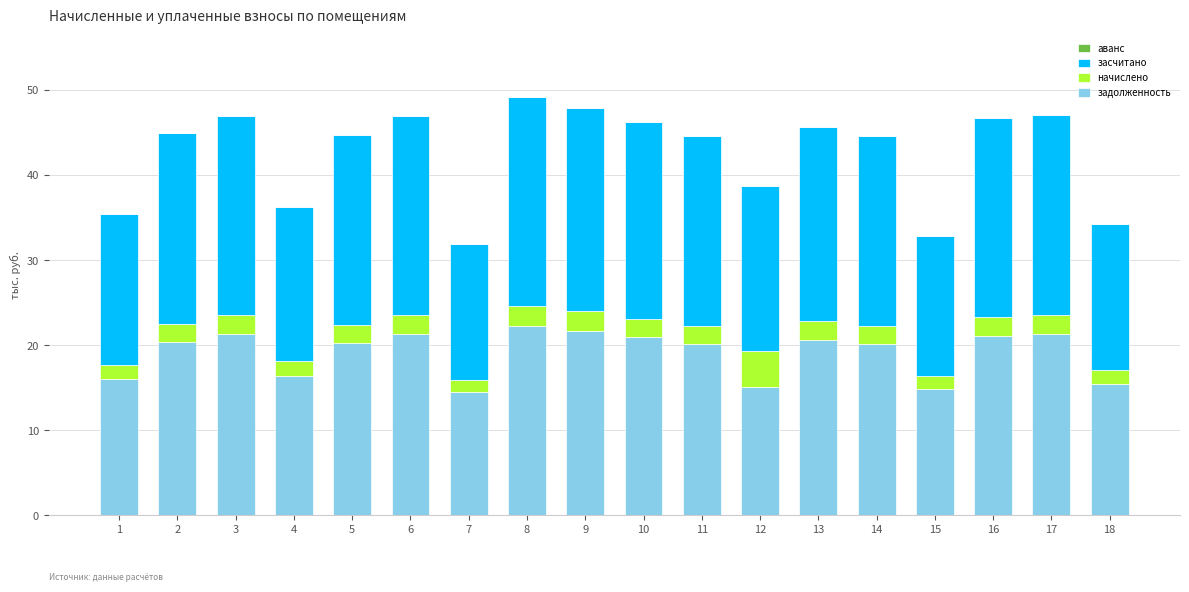

The value of задолженность at 10 is 14.2. True or false?

False